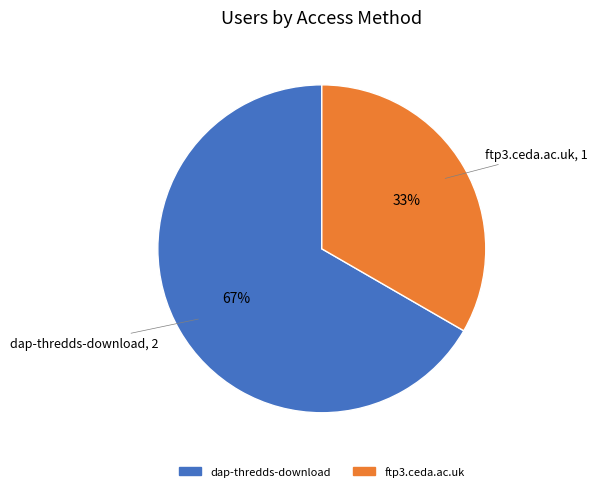

To the nearest percent, what is the average slice percentage?

50%